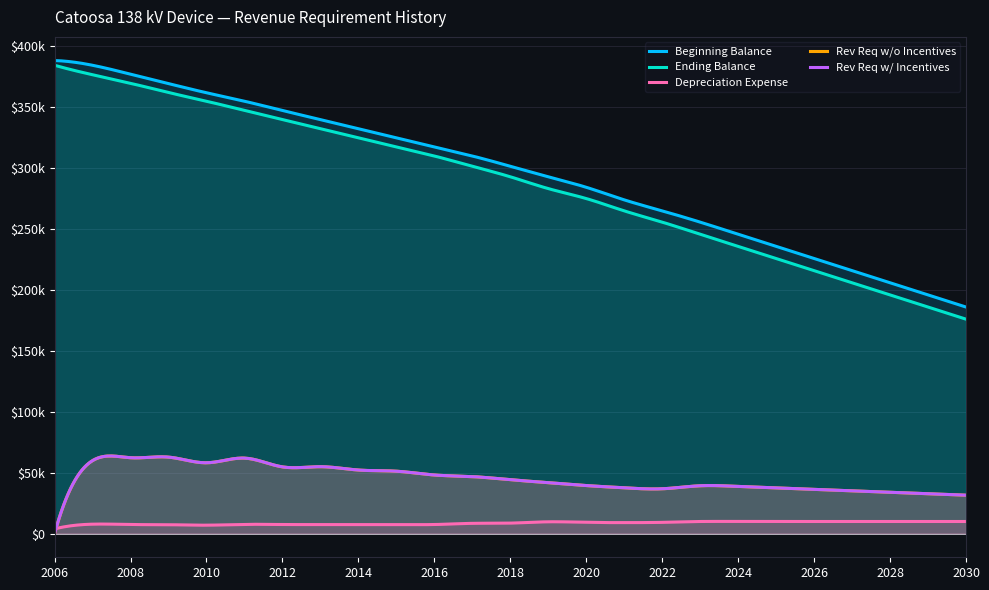

Count the number of data series in this chart.

5